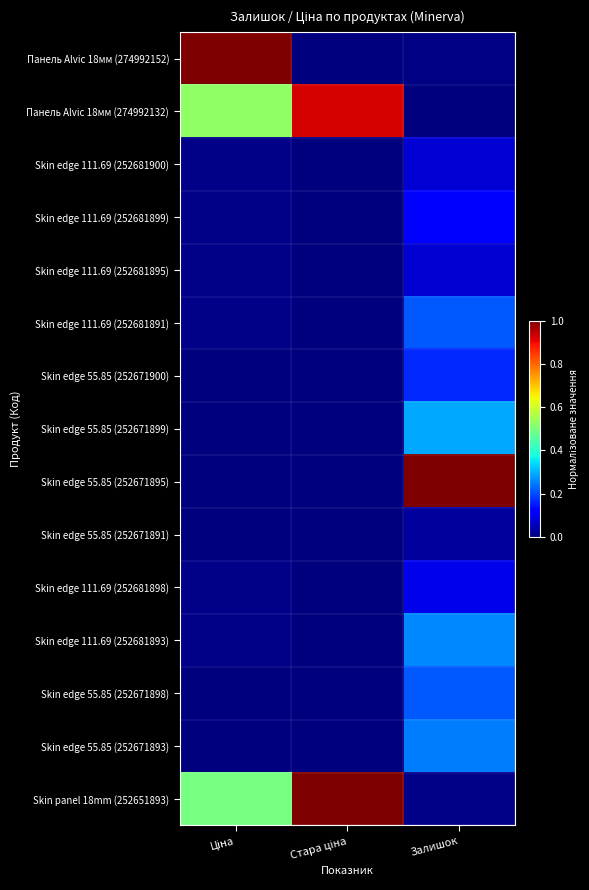

Rank the series by their maximum value, from lowest to highest.

Skin edge 55.85 (252671891), Skin edge 111.69 (252681895), Skin edge 111.69 (252681900), Skin edge 111.69 (252681898), Skin edge 111.69 (252681899), Skin edge 55.85 (252671900), Skin edge 55.85 (252671898), Skin edge 111.69 (252681891), Skin edge 55.85 (252671893), Skin edge 111.69 (252681893), Skin edge 55.85 (252671899), Панель Alvic 18мм (274992132), Панель Alvic 18мм (274992152), Skin edge 55.85 (252671895), Skin panel 18mm (252651893)